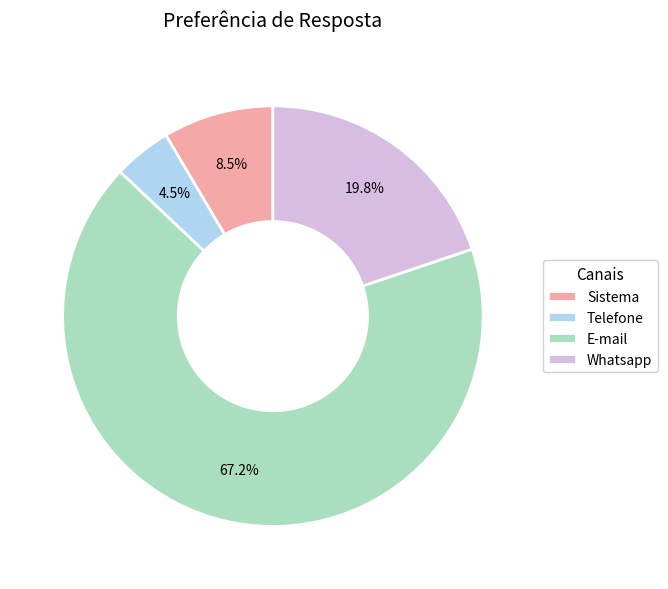

Which has a higher value, Whatsapp or Telefone?

Whatsapp